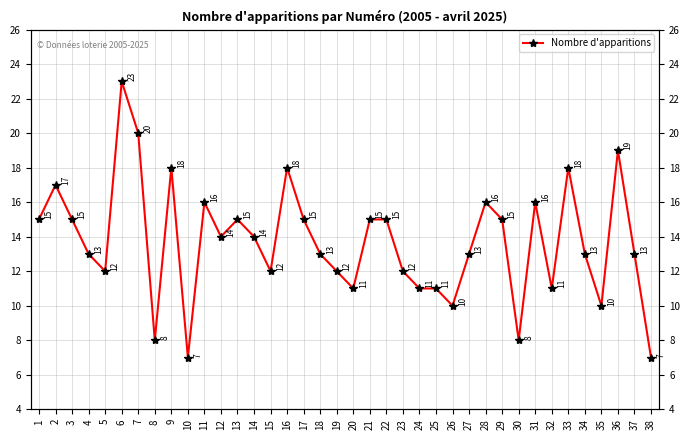

List the labels in order of value, smallest first.

10, 38, 8, 30, 26, 35, 20, 24, 25, 32, 5, 15, 19, 23, 4, 18, 27, 34, 37, 12, 14, 1, 3, 13, 17, 21, 22, 29, 11, 28, 31, 2, 9, 16, 33, 36, 7, 6